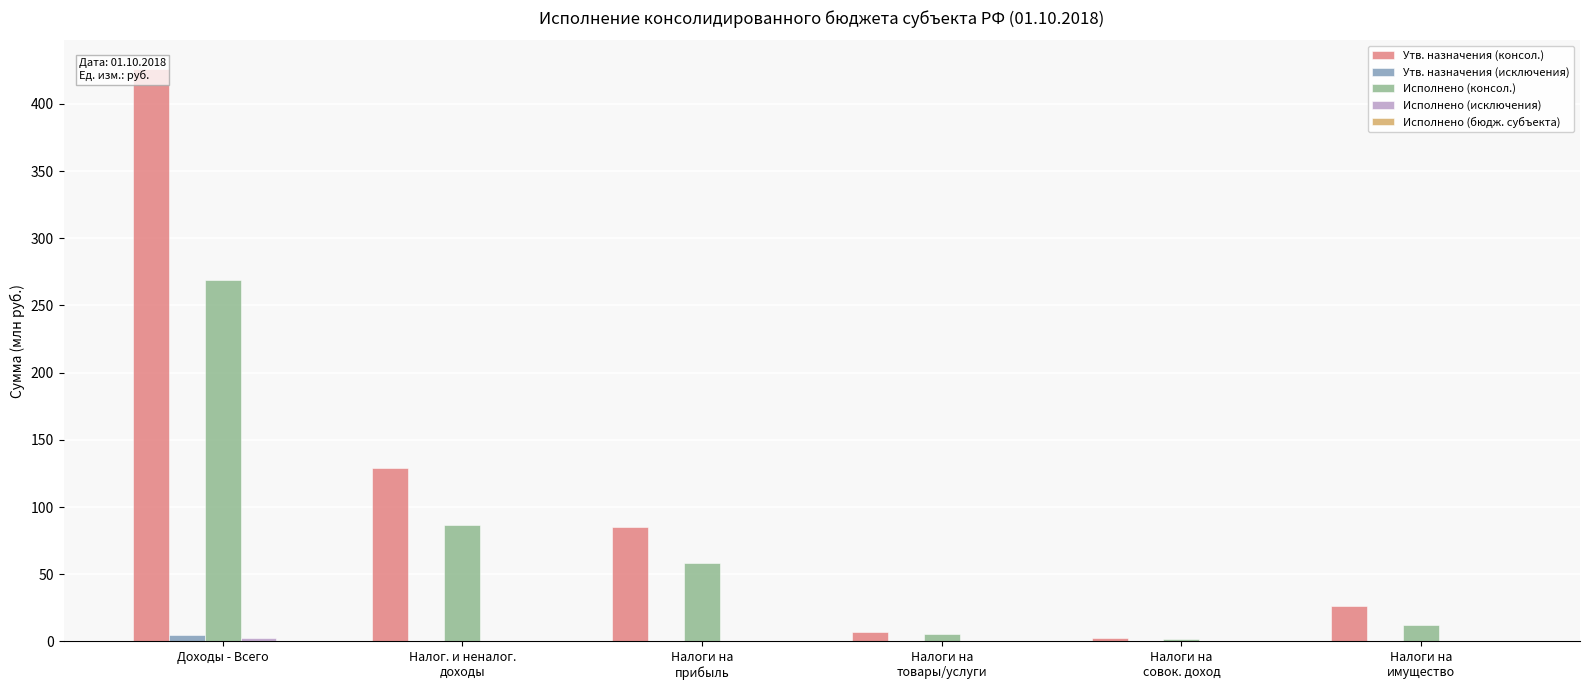

At which category is the sum across all series the highest?

Доходы - Всего